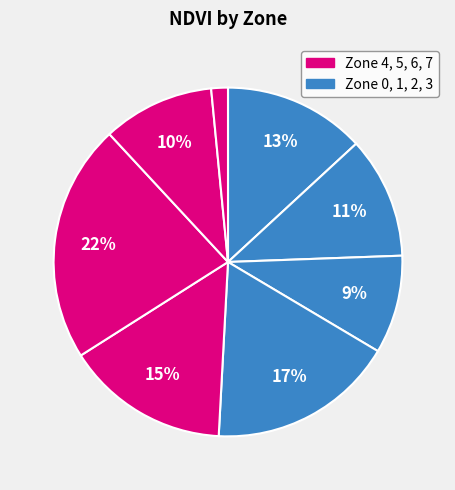

How many segments does this pie chart have?

8